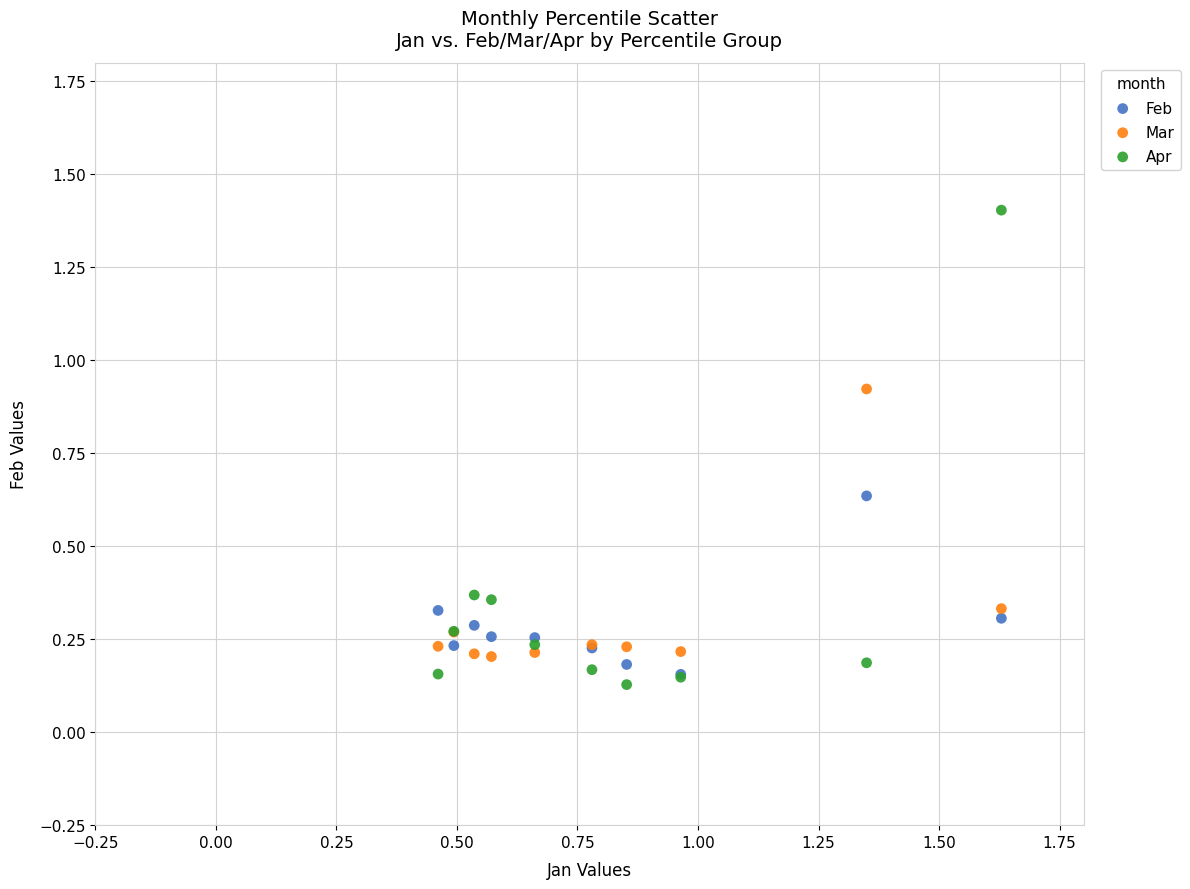

What are all the series names shown in the legend?

Feb, Mar, Apr